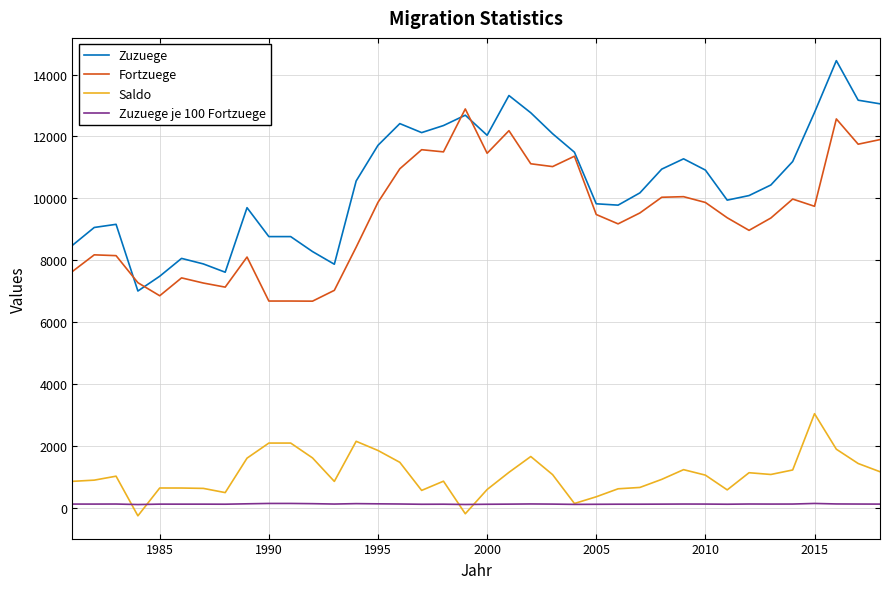

Is this an area chart (filled region under the line)?

No